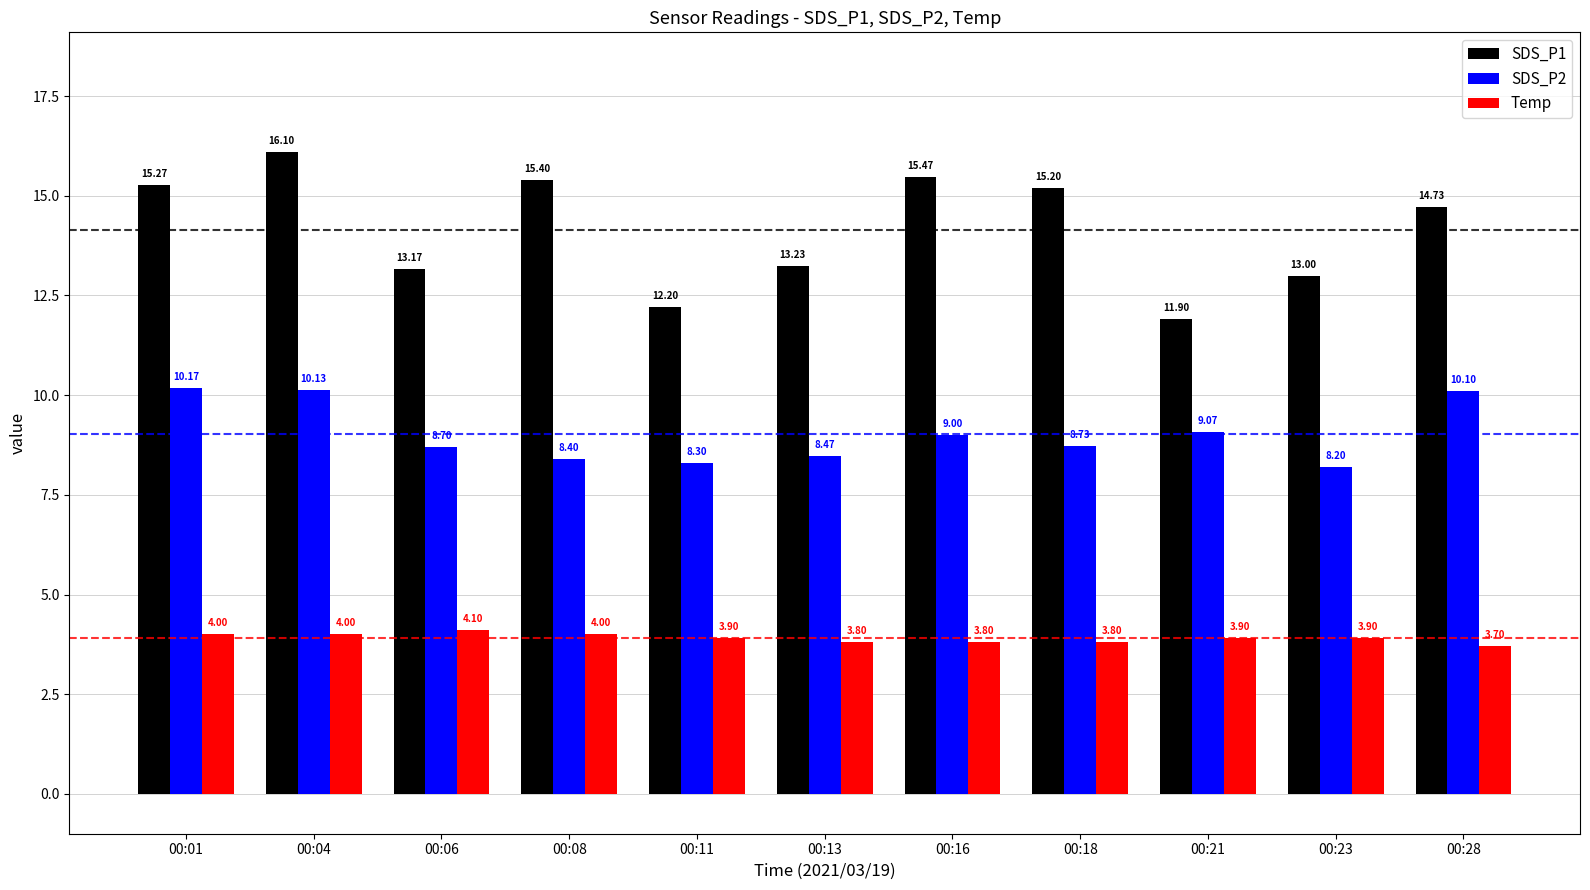

The Temp series shows 5.0 at 00:13. True or false?

False